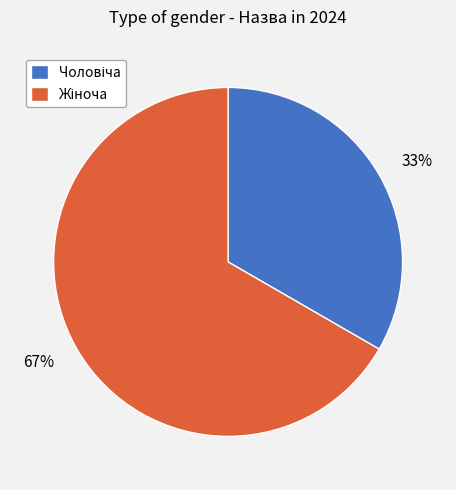

Approximately how many times larger is the value at 67% compared to 33%?

2.0